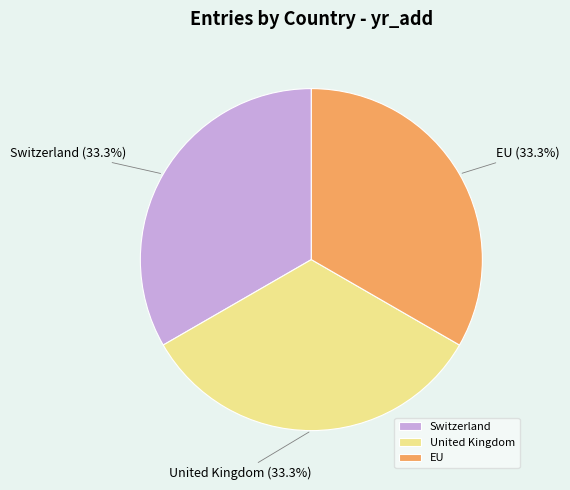

Combined, what portion of the pie is Switzerland and EU?

66.7%